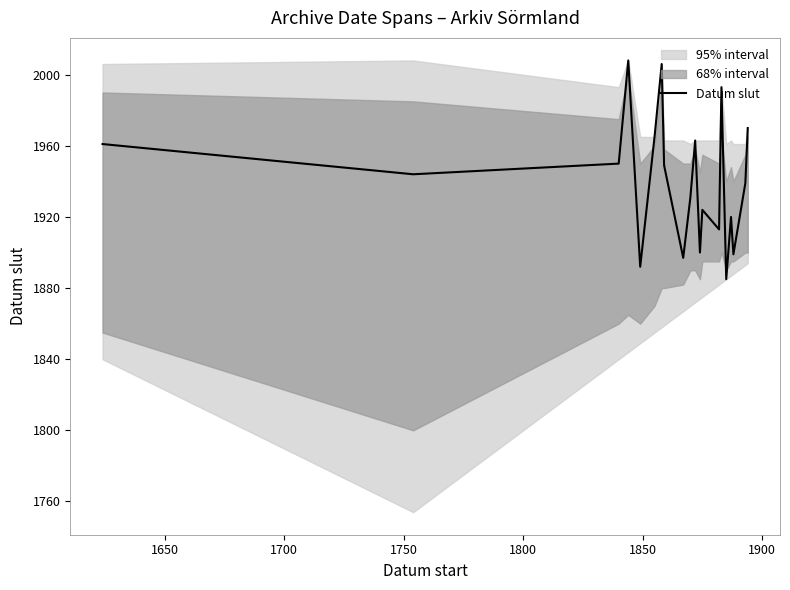

What is the highest value of the Datum slut series?

2008